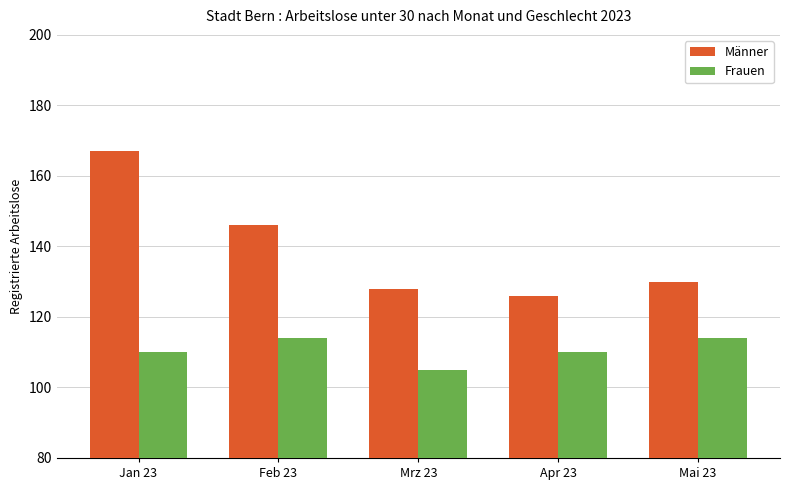

What is the difference between the highest and lowest values at Mrz 23?

23